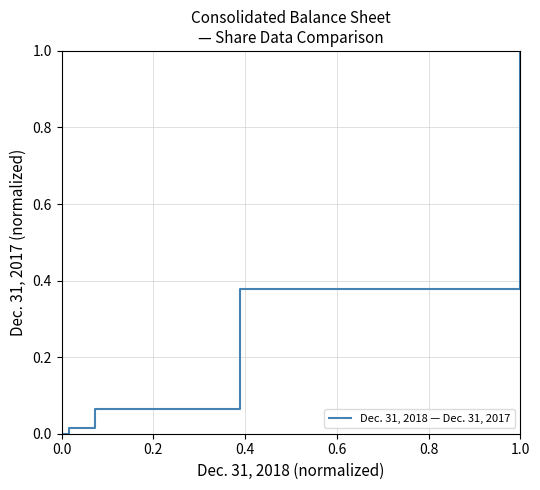

How many values exceed 0?

5